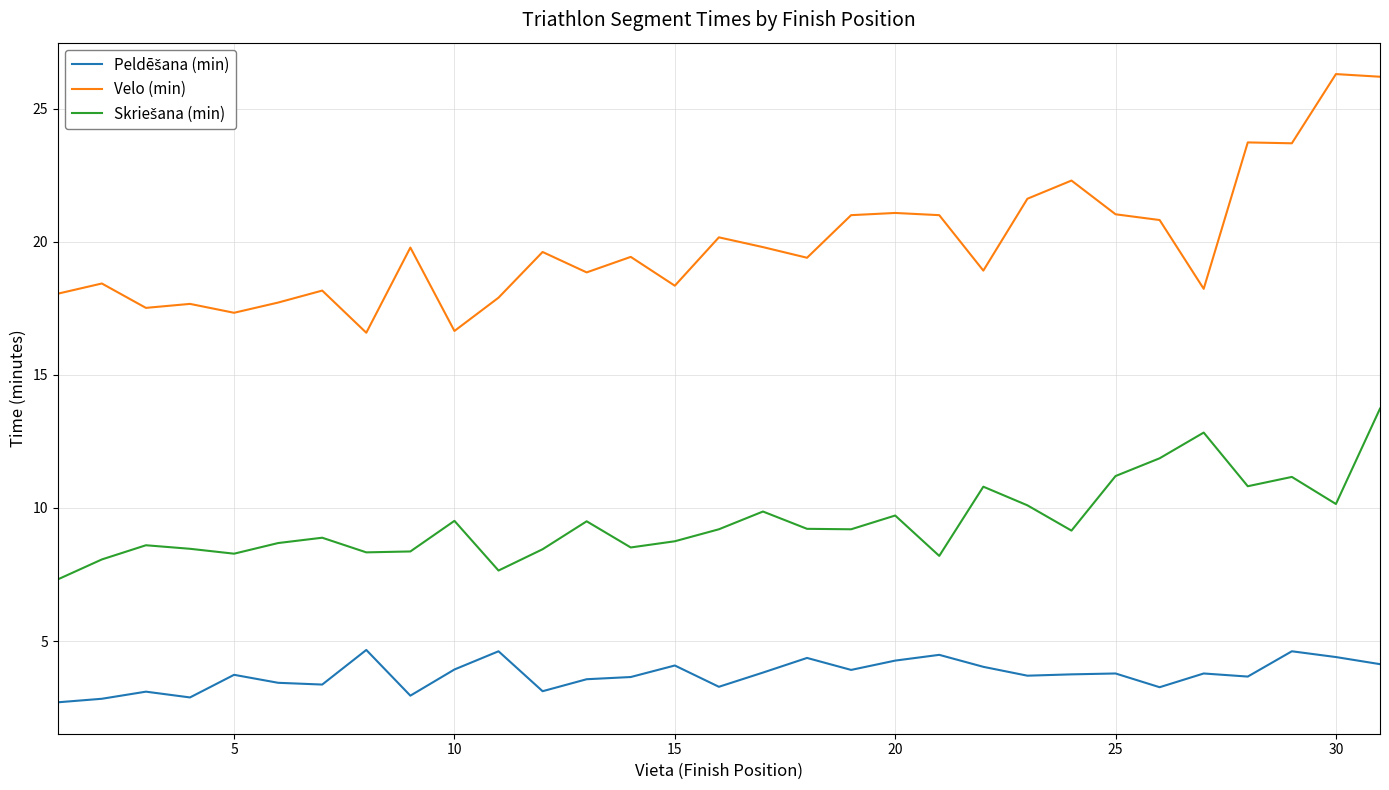

Which series has the largest range (max minus min)?

Velo (min)